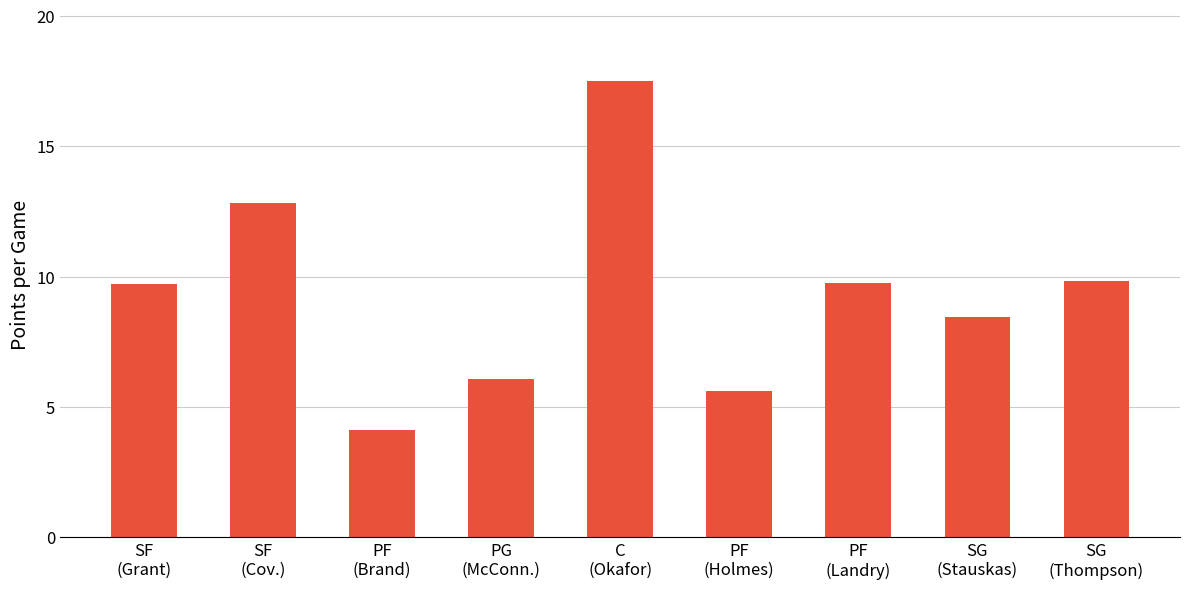

What is the difference between the maximum and minimum values?

13.4